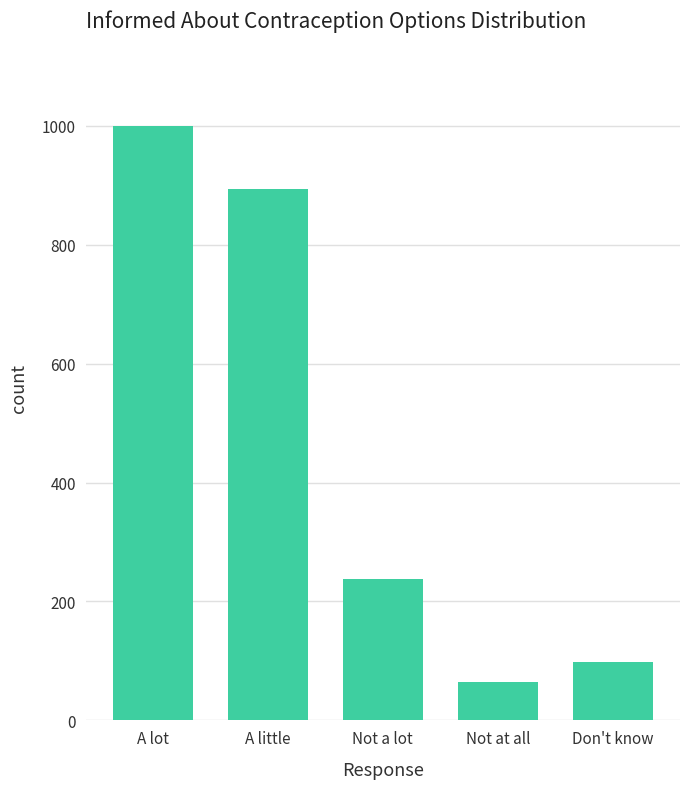

Reading left to right, extract all data points from this chart.

A lot=1000	A little=893	Not a lot=237	Not at all=65	Don't know=98